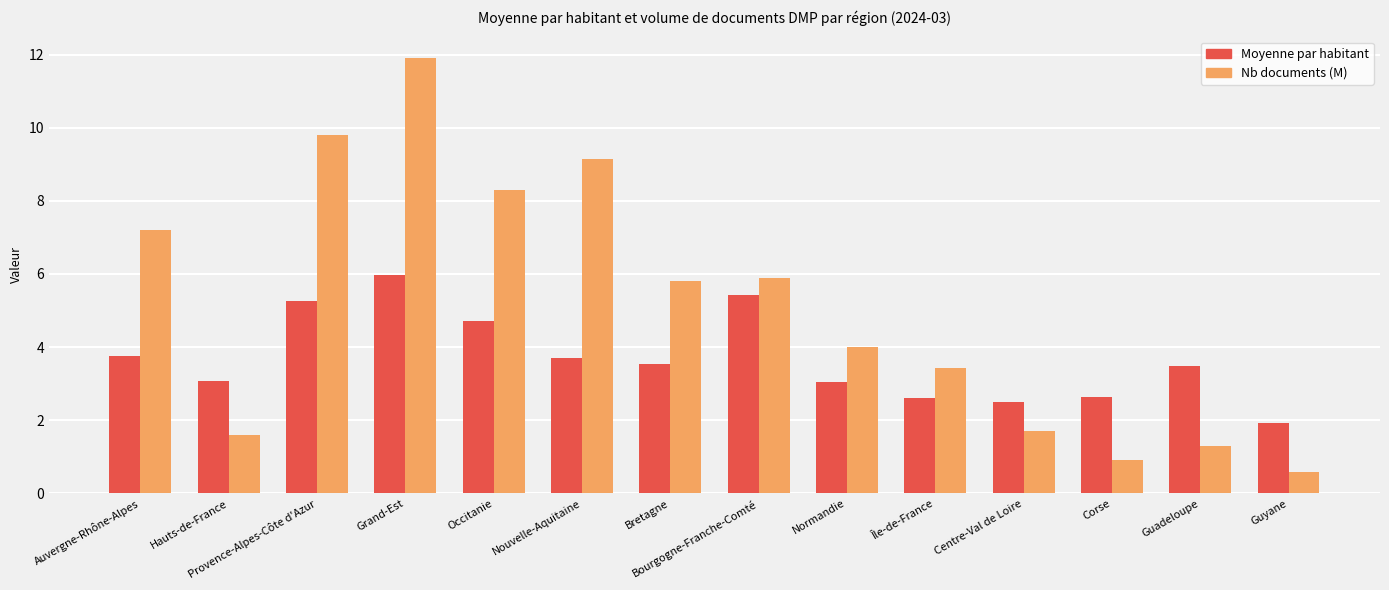

Which label corresponds to the largest value in the chart?

Grand-Est